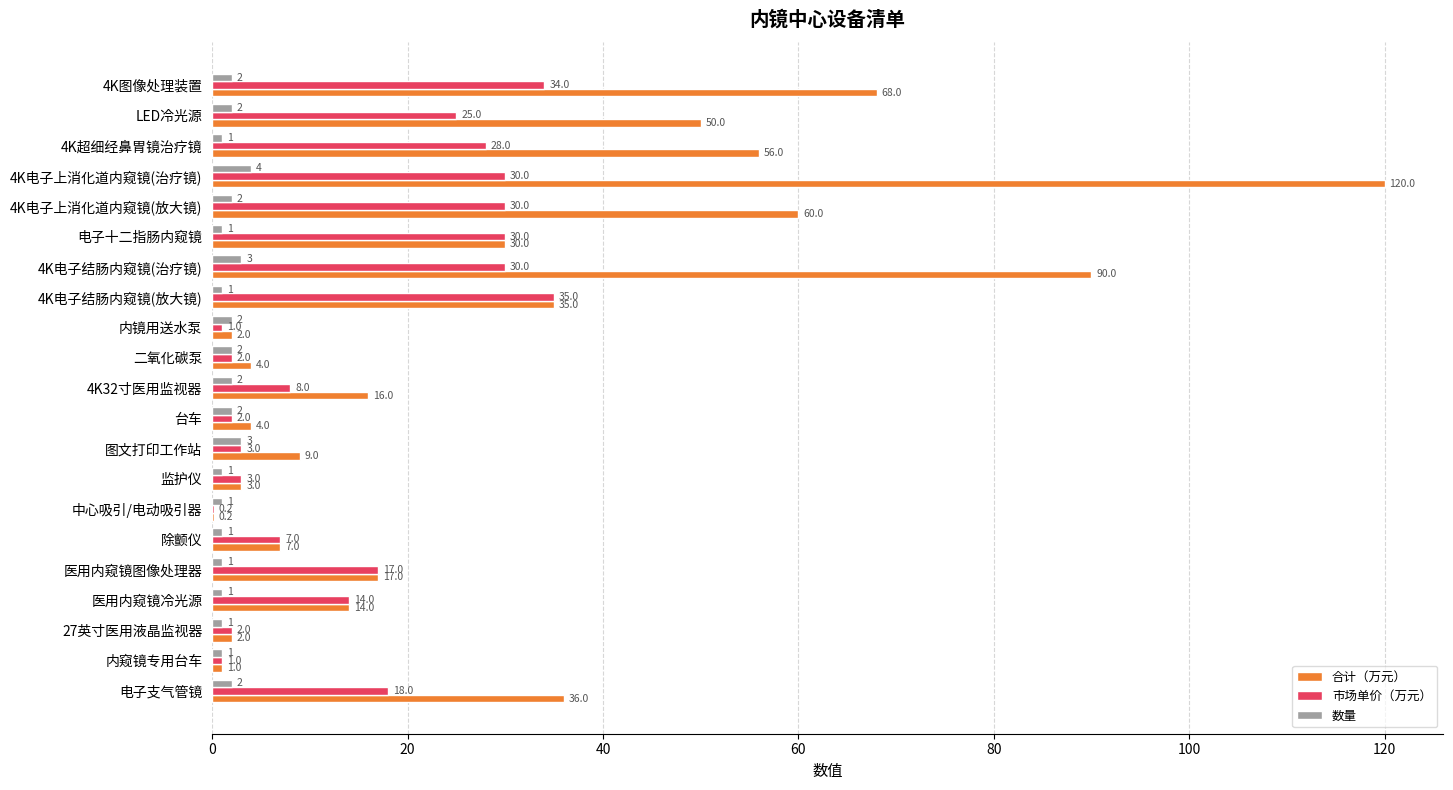

What is the maximum value for 数量?

4.0